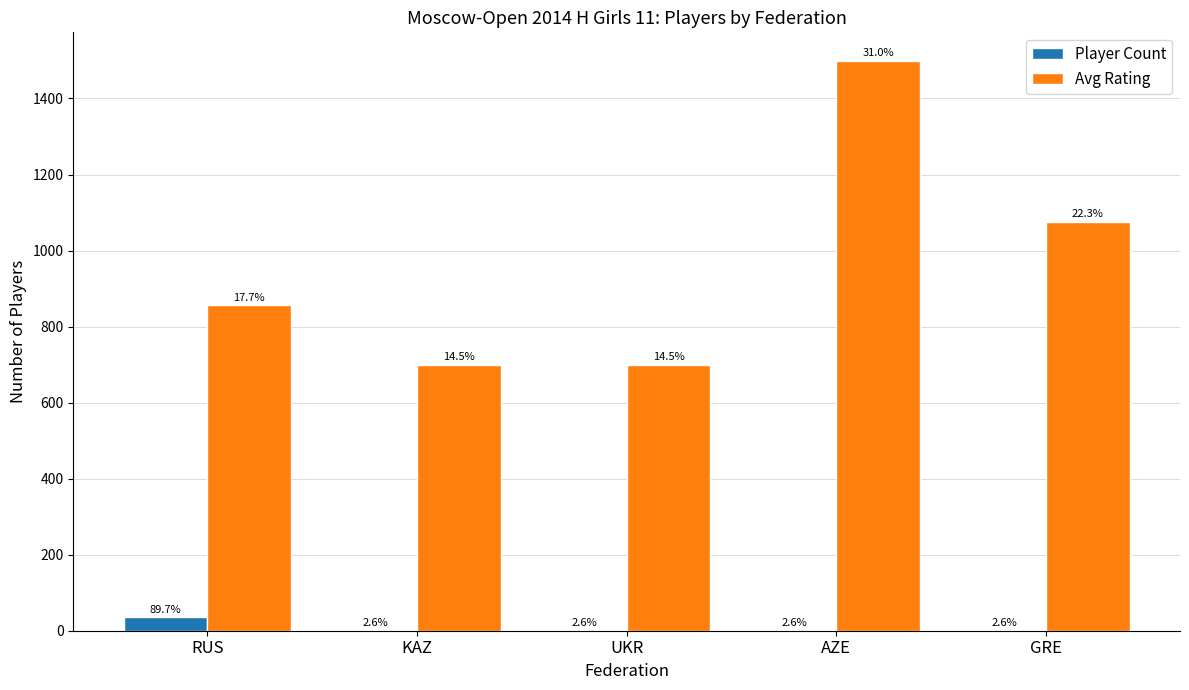

Are the bars grouped side by side (vs. stacked)?

Yes